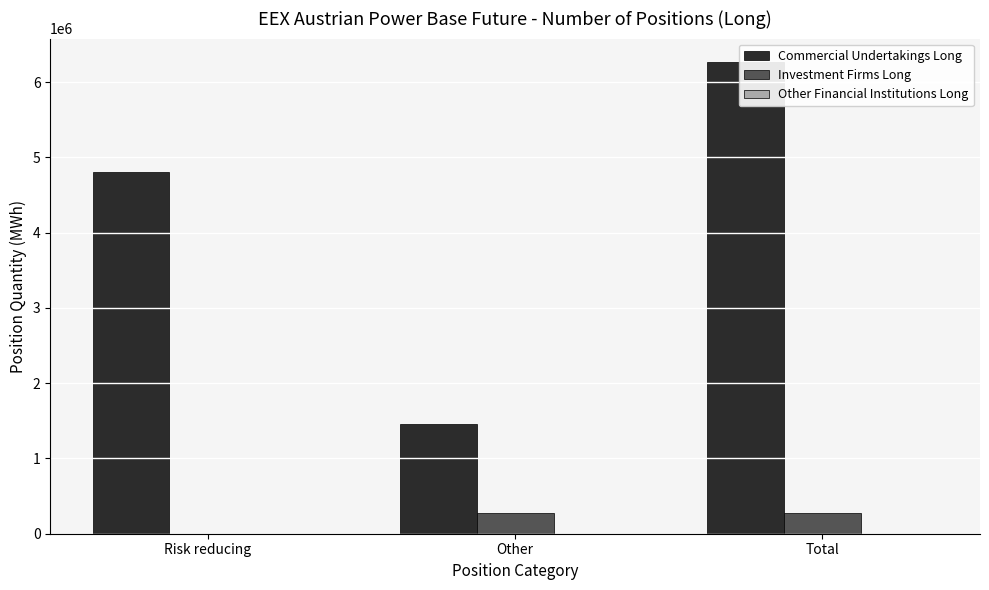

Which series changed the most between Risk reducing and Other?

Commercial Undertakings Long